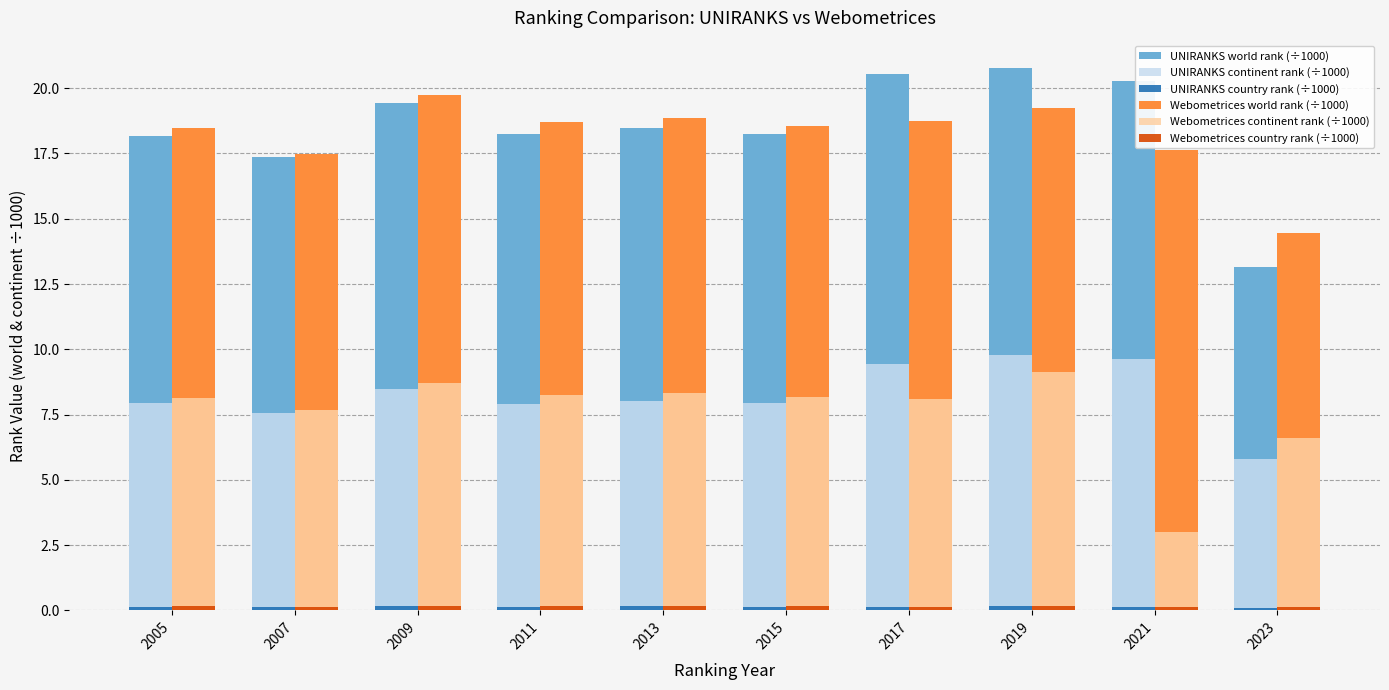

Which series has the largest total across all categories?

UNIRANKS world rank (÷1000)